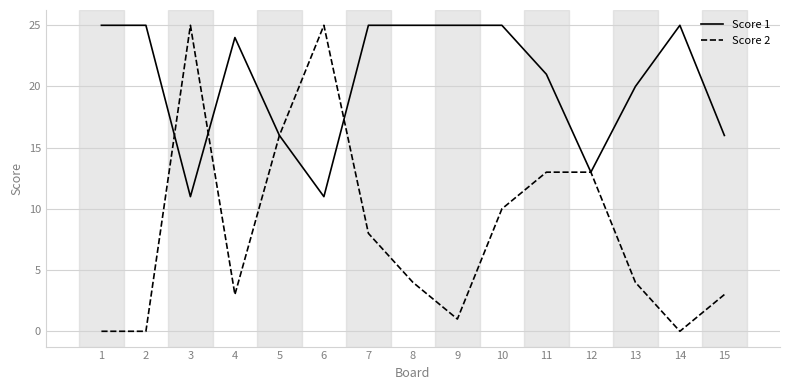

Reading left to right, extract all data points from this chart.

Score 1: 1=25	2=25	3=11	4=24	5=16	6=11	7=25	8=25	9=25	10=25	11=21	12=13	13=20	14=25	15=16
Score 2: 1=0	2=0	3=25	4=3	5=16	6=25	7=8	8=4	9=1	10=10	11=13	12=13	13=4	14=0	15=3